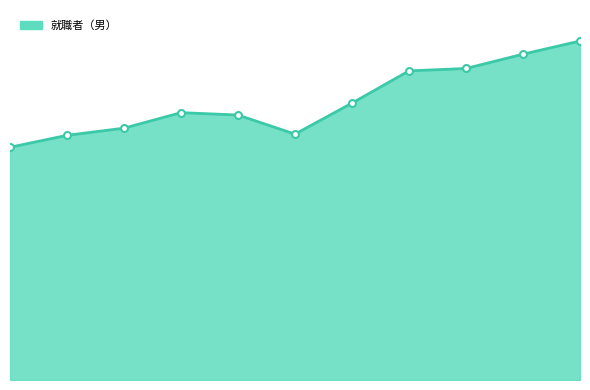

Is this an area chart (filled region under the line)?

Yes